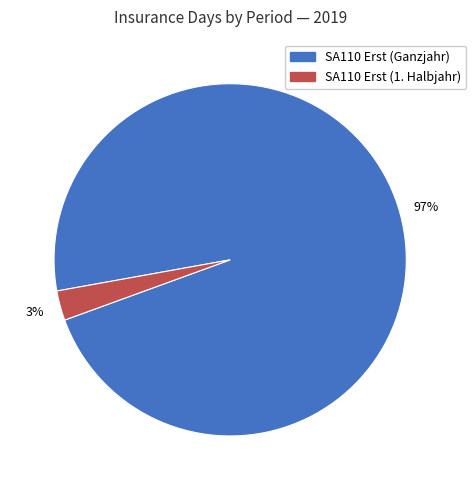

Does any single category account for the majority?

Yes